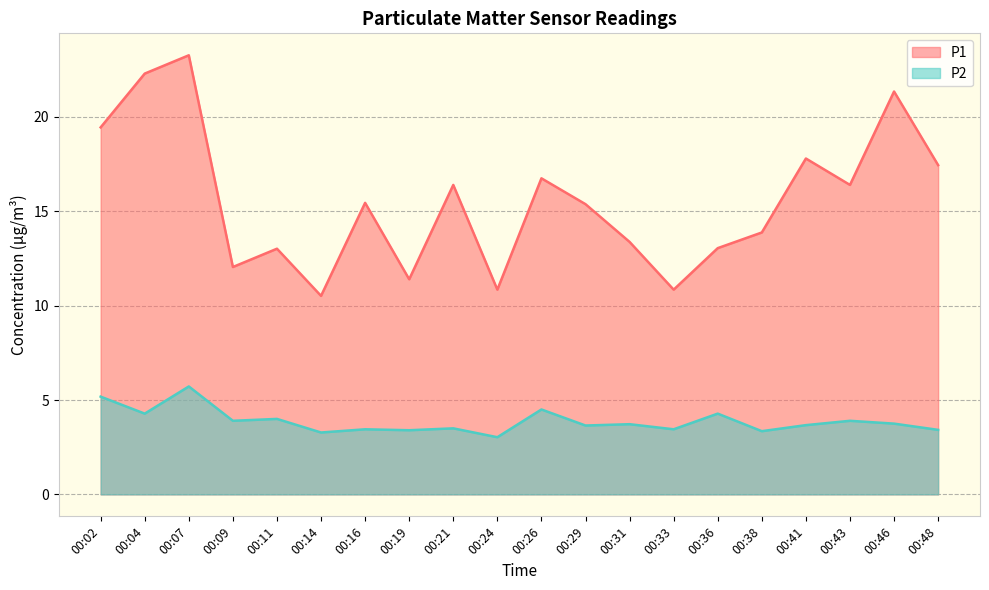

At which category does P2 reach its first local valley?

00:04